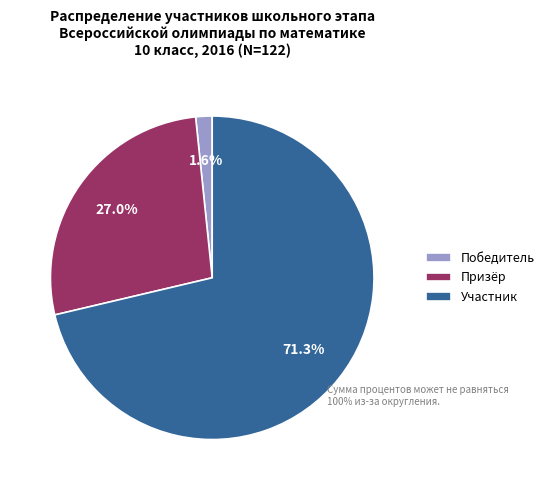

Is it true that Призёр is 27% of the pie?

True